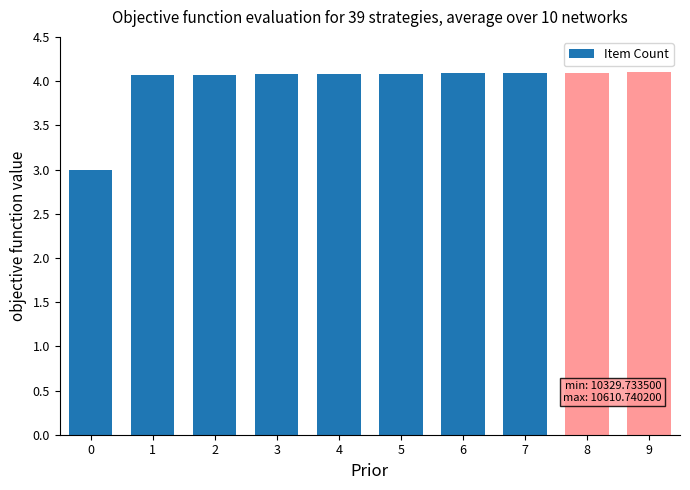

Approximately how many times larger is the value at 6 compared to 8?

1.0